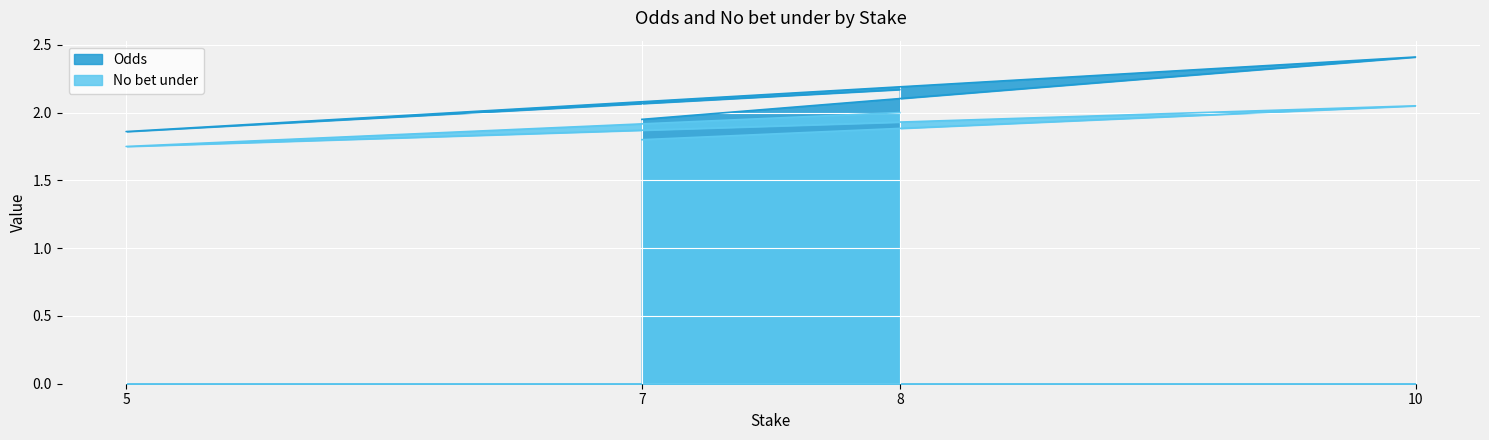

What value does the No bet under series have at 10?

2.0